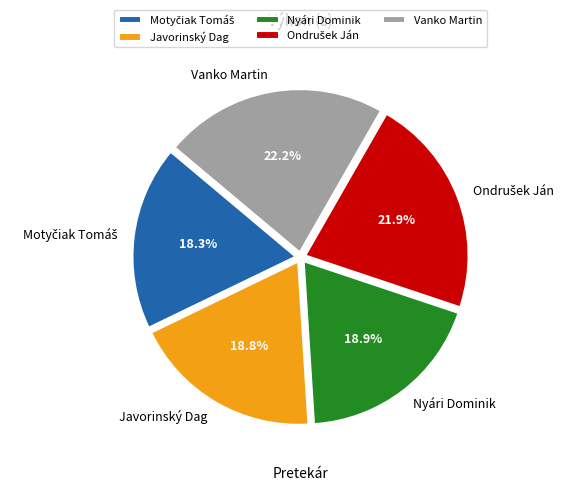

Does Javorinský Dag represent more than half of the total?

No